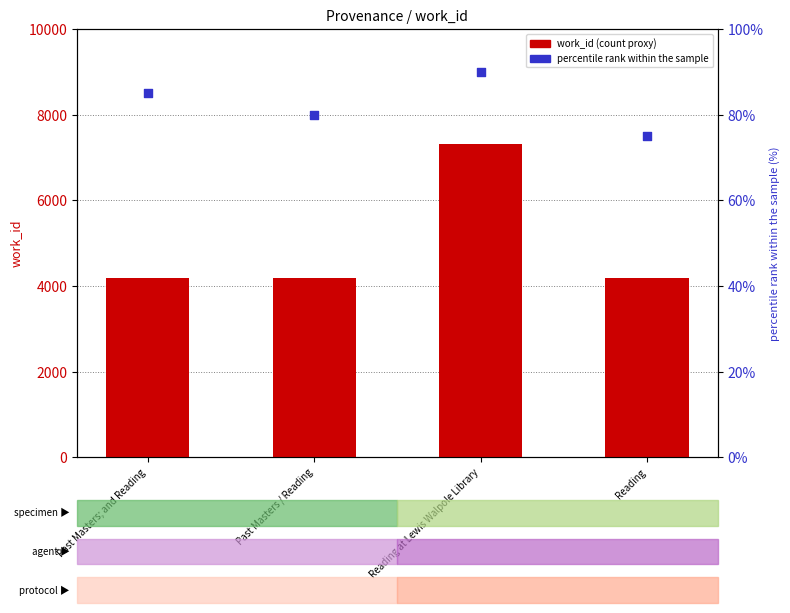

At how many categories does at least one series exceed 4306?

1